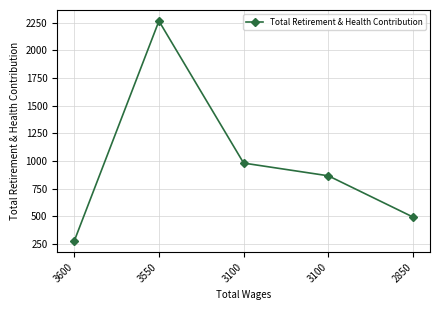

Which category has the highest value across all series?

3550